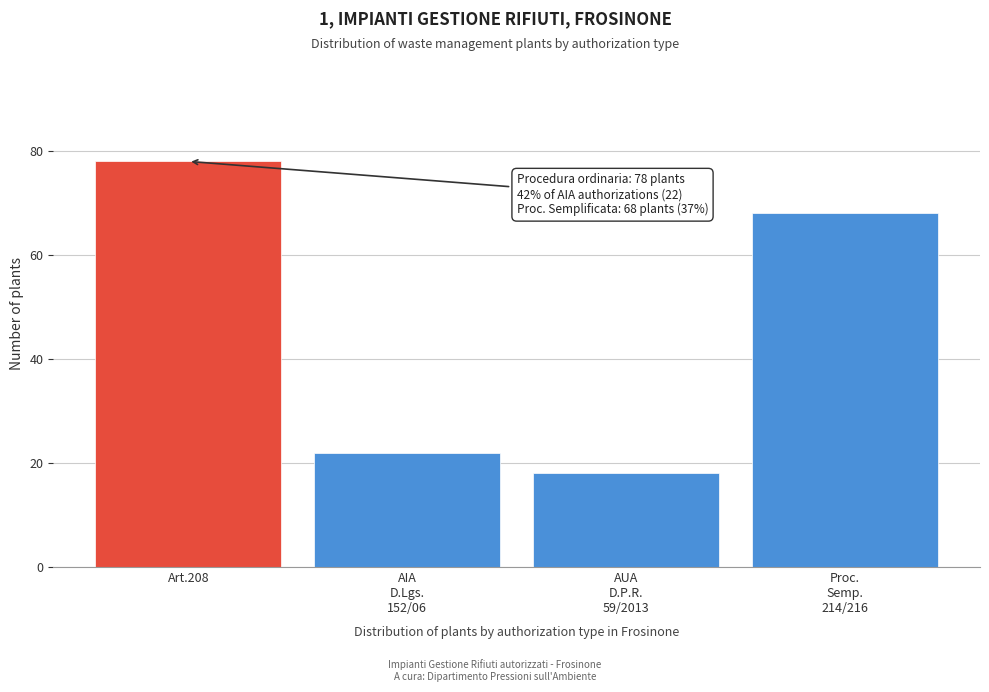

Reading left to right, list all the values displayed in this chart.

78	22	18	68